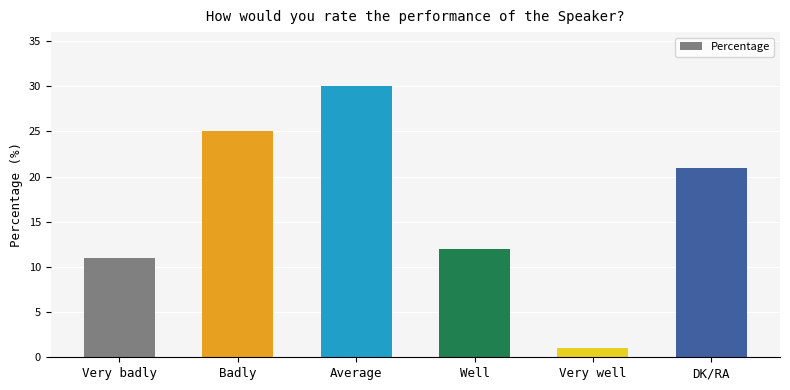

What is the sum of the values at Average and DK/RA?

51